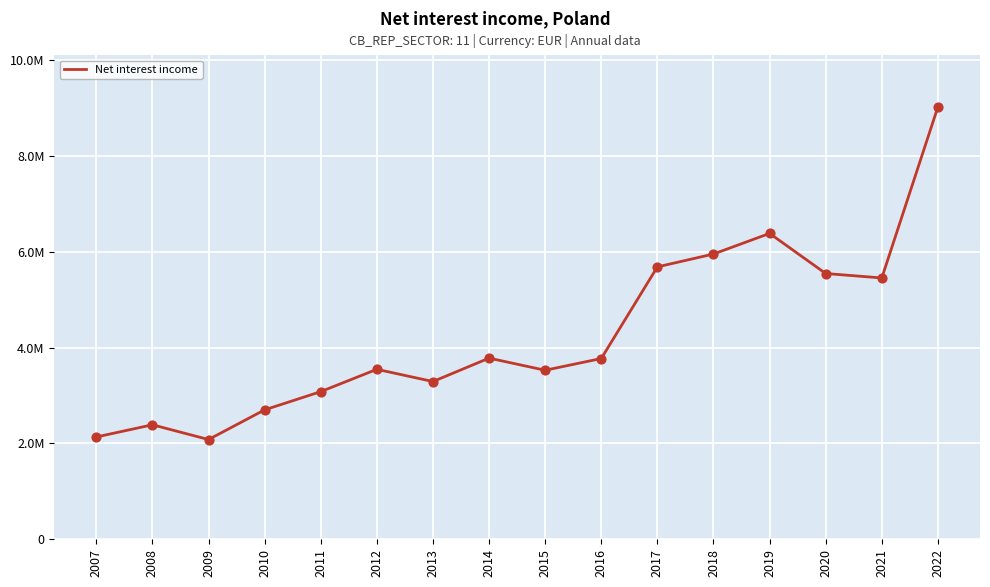

What is the change in value from 2007 to 2022?

+6891006